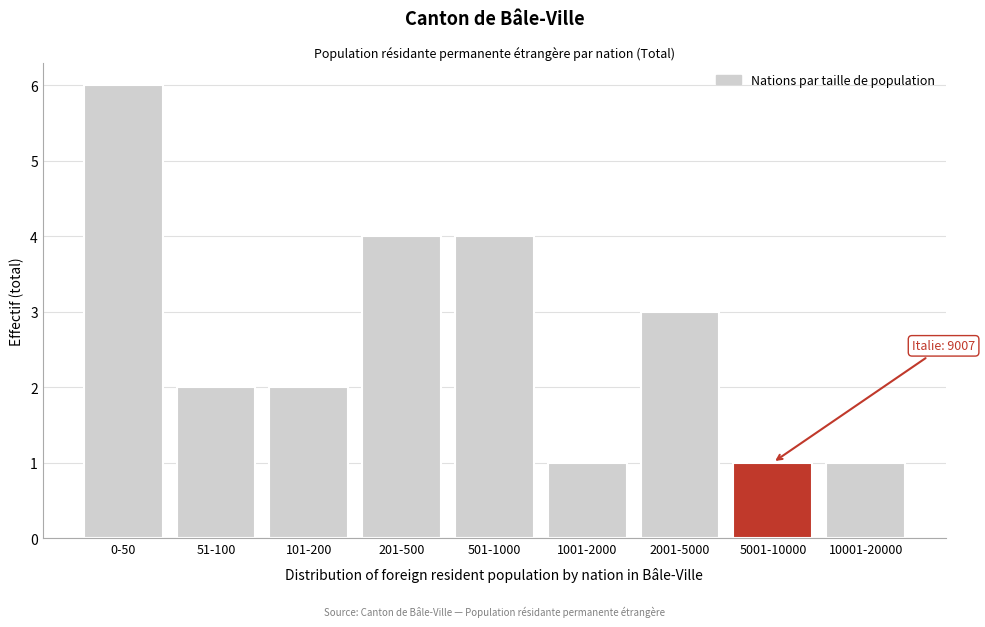

Reading left to right, list all the values displayed in this chart.

0-50=6	51-100=2	101-200=2	201-500=4	501-1000=4	1001-2000=1	2001-5000=3	5001-10000=1	10001-20000=1